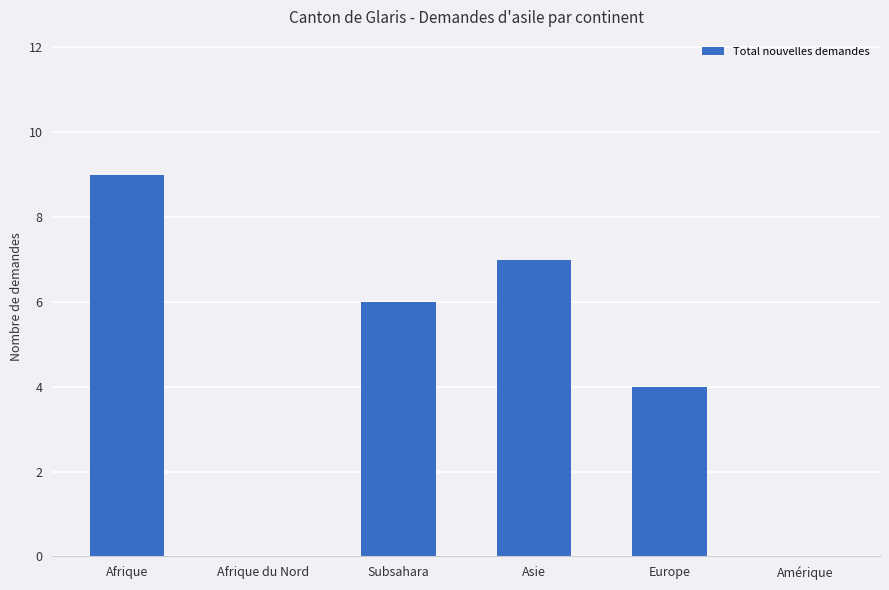

Reading left to right, transcribe all the data shown in this chart.

9	0	6	7	4	0